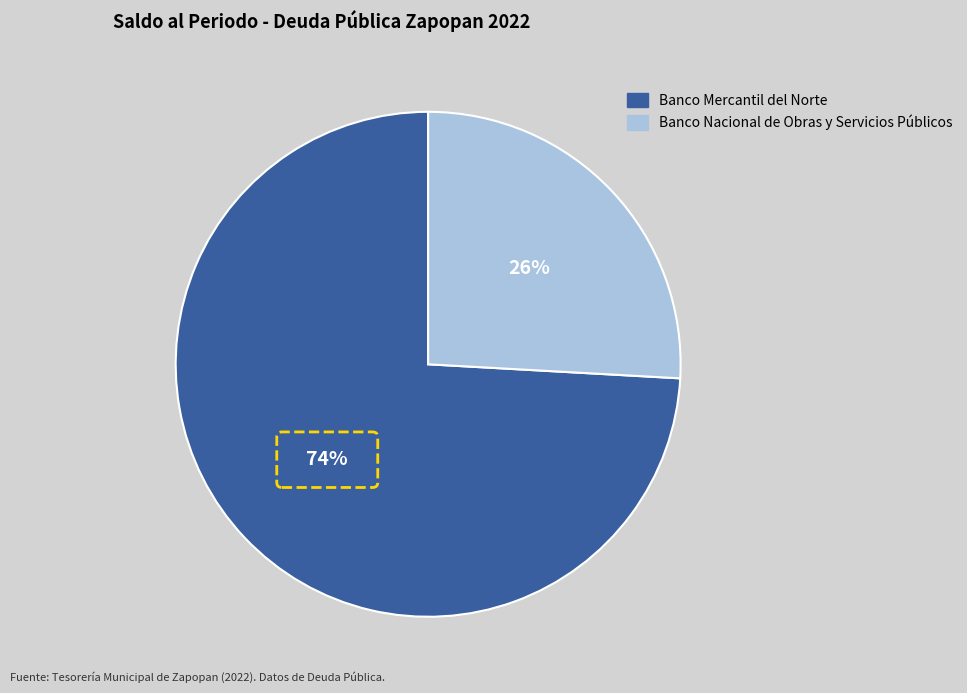

Which has a higher value, Banco Mercantil del Norte or Banco Nacional de Obras y Servicios Públicos?

Banco Mercantil del Norte